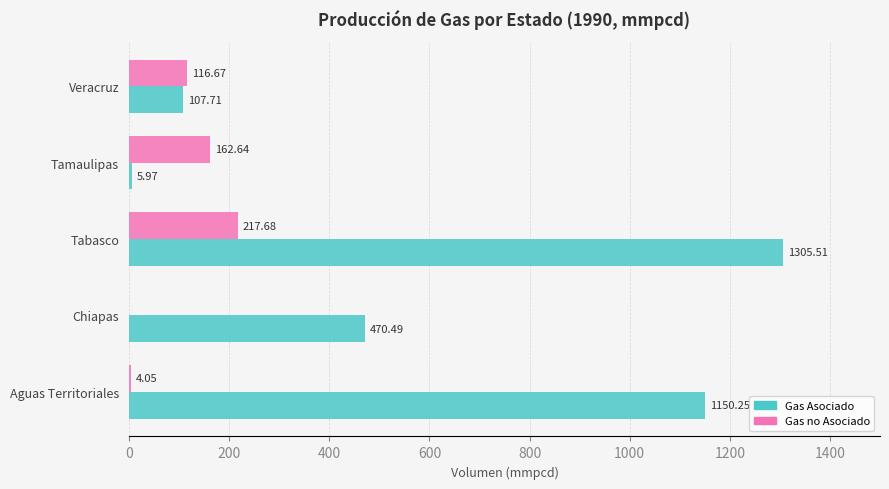

What is the sum of all Gas no Asociado values?

501.0